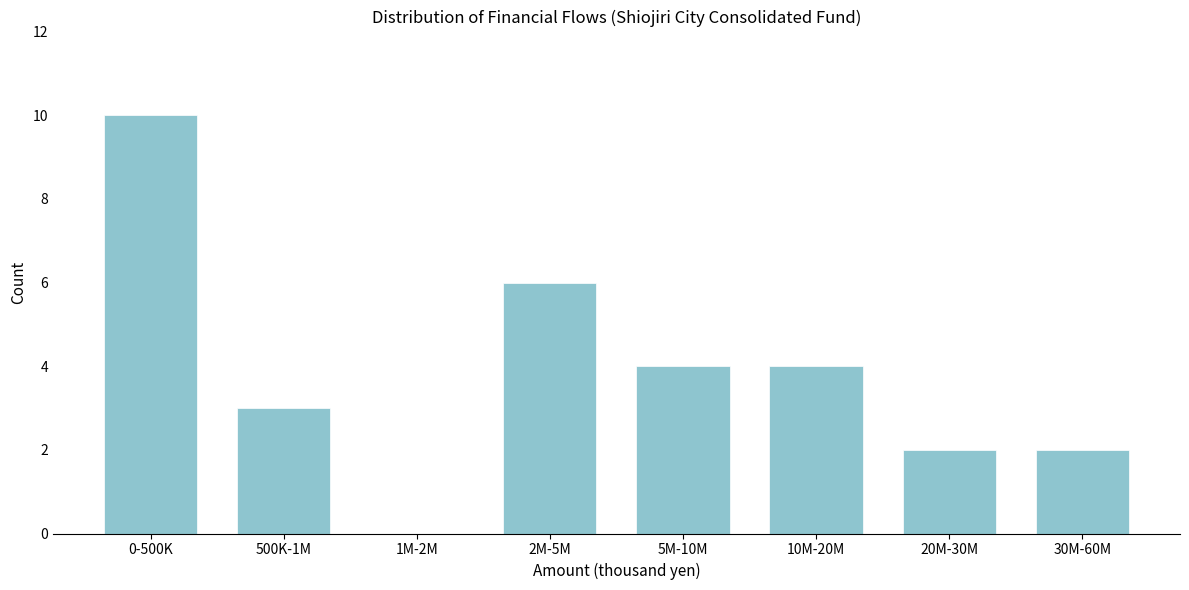

Reading left to right, list all the values displayed in this chart.

0-500K=10	500K-1M=3	1M-2M=0	2M-5M=6	5M-10M=4	10M-20M=4	20M-30M=2	30M-60M=2